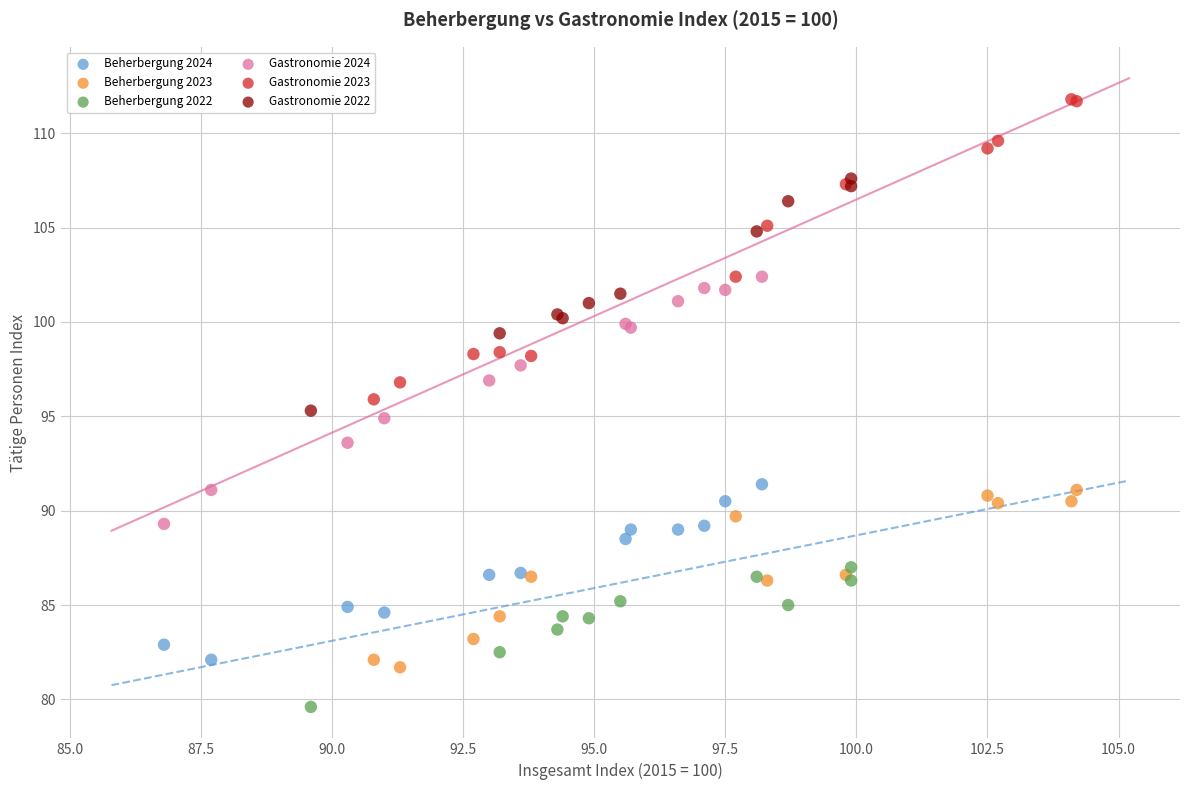

What are all the series names shown in the legend?

Beherbergung 2024, Beherbergung 2023, Beherbergung 2022, Gastronomie 2024, Gastronomie 2023, Gastronomie 2022